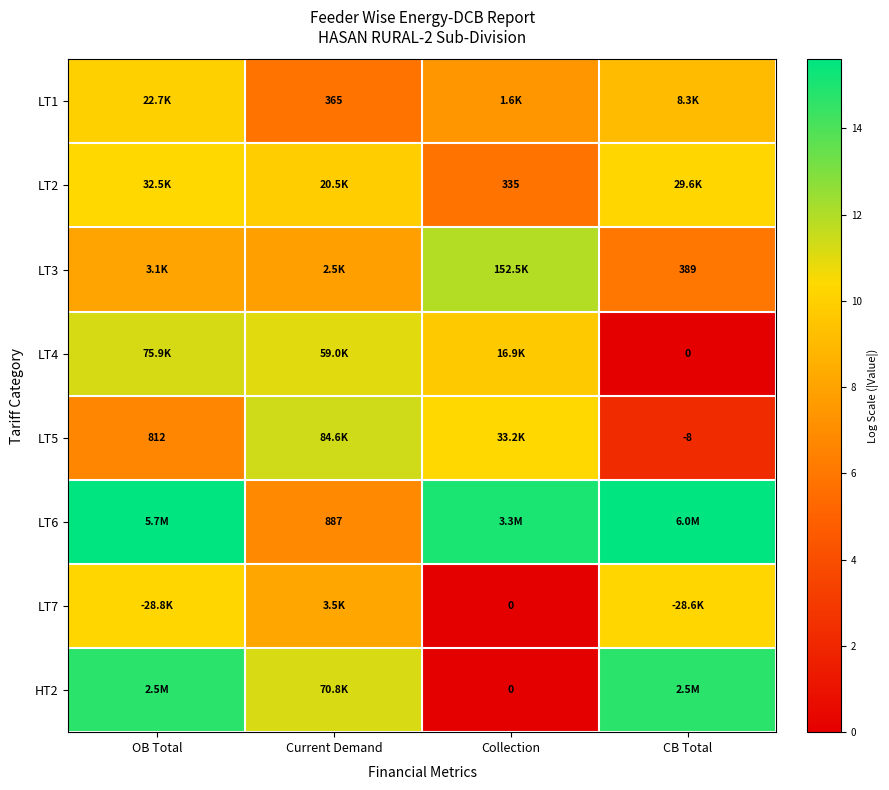

What is the sum of the LT6 values at Collection and Current Demand?

21.8